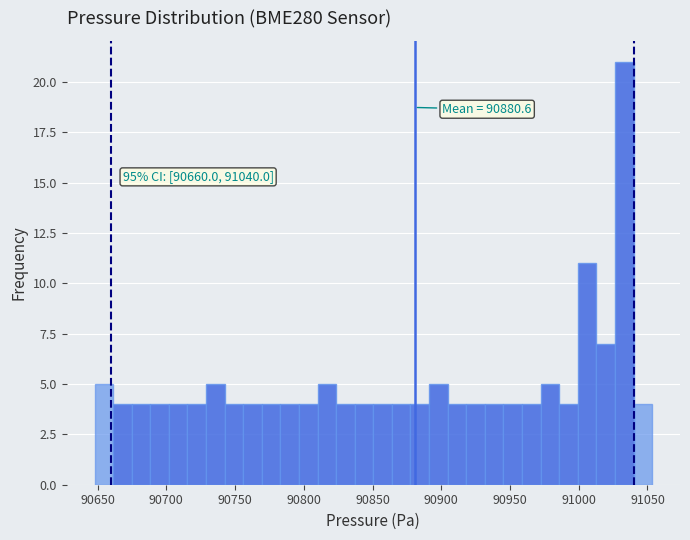

Around what value on the x-axis is the tallest bar? Give the approximate position of its centre, as read against the axis.

91035